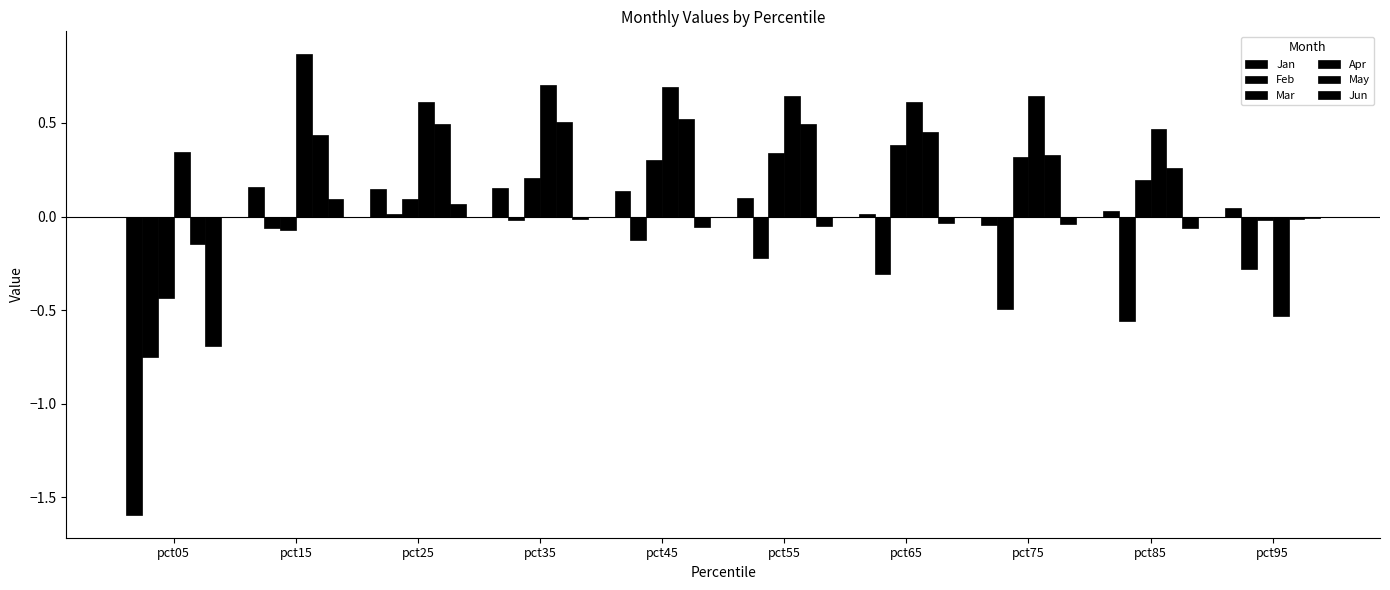

Does the chart contain stacked bars?

No